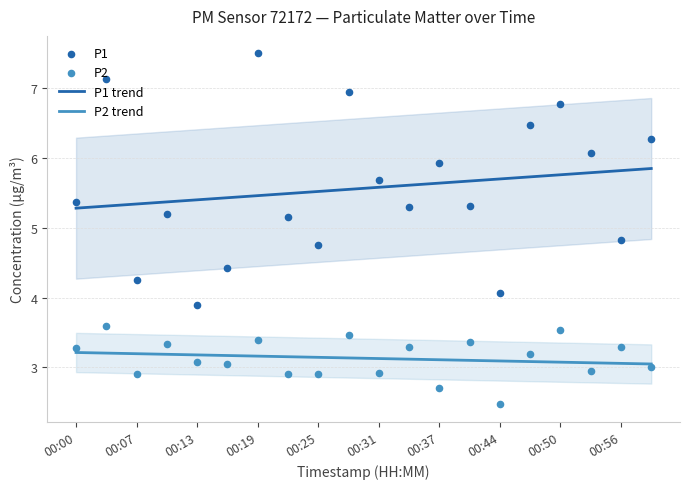

Is the value of P1 trend at 00:00 greater than the value of P2 trend at 00:25?

Yes